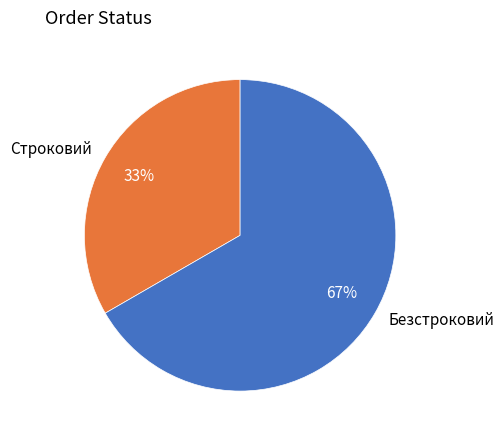

Approximately how many times larger is the value at Строковий compared to Безстроковий?

0.5